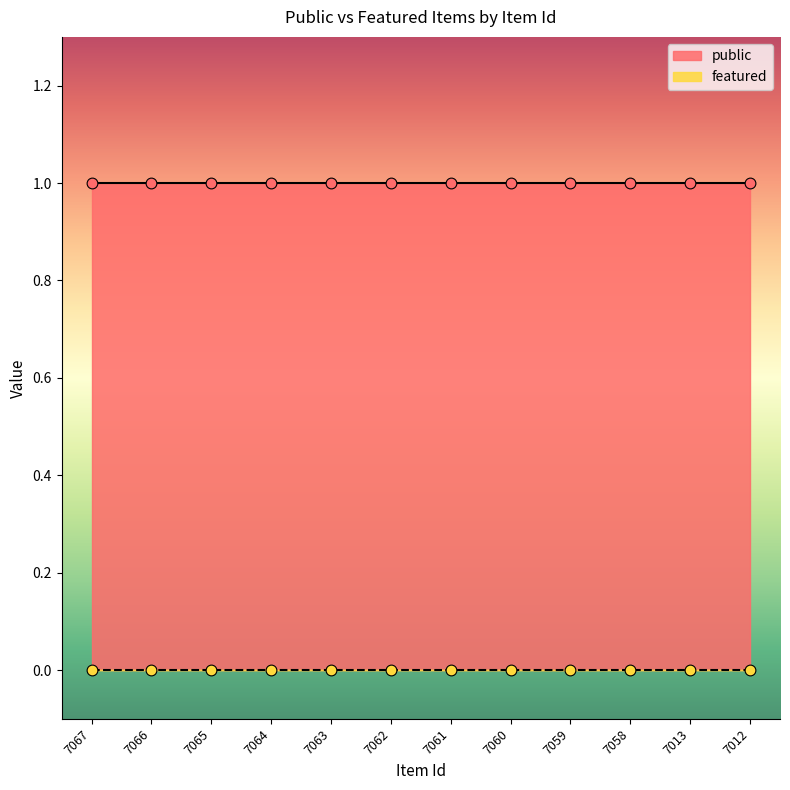

Which series contains the lowest Y value?

featured